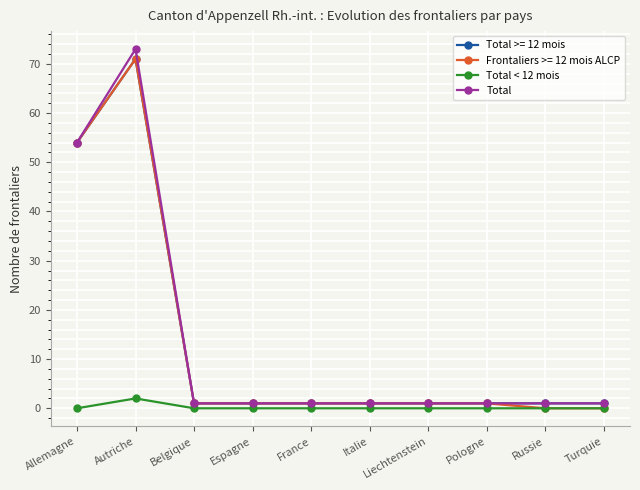

What are all the series names shown in the legend?

Total >= 12 mois, Frontaliers >= 12 mois ALCP, Total < 12 mois, Total